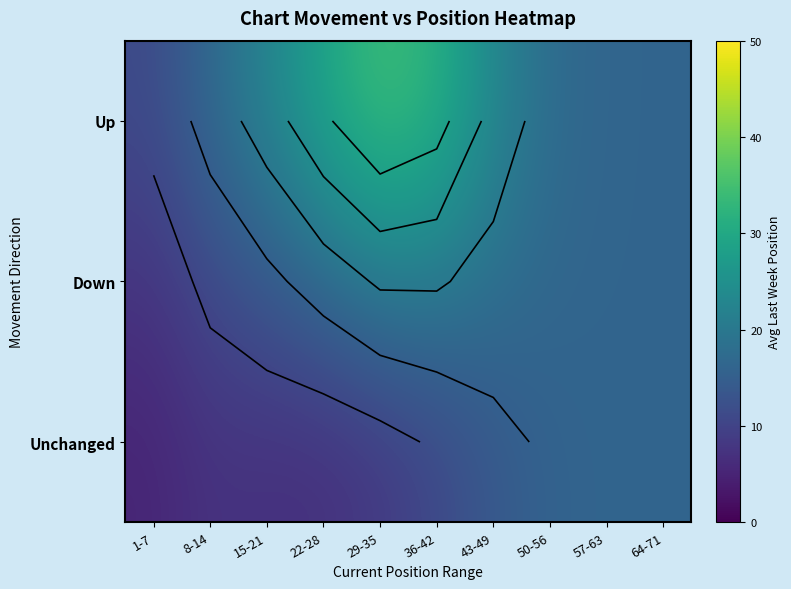

At how many categories does at least one series exceed 14?

9